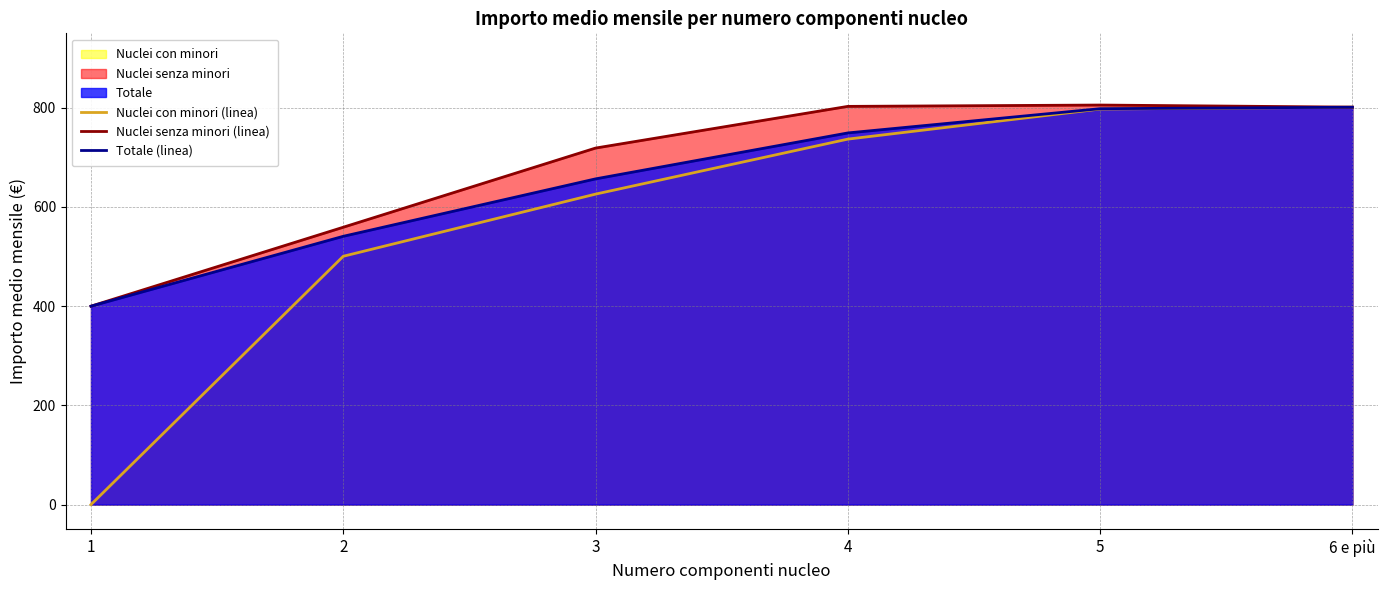

Which label corresponds to the smallest value in the chart?

1